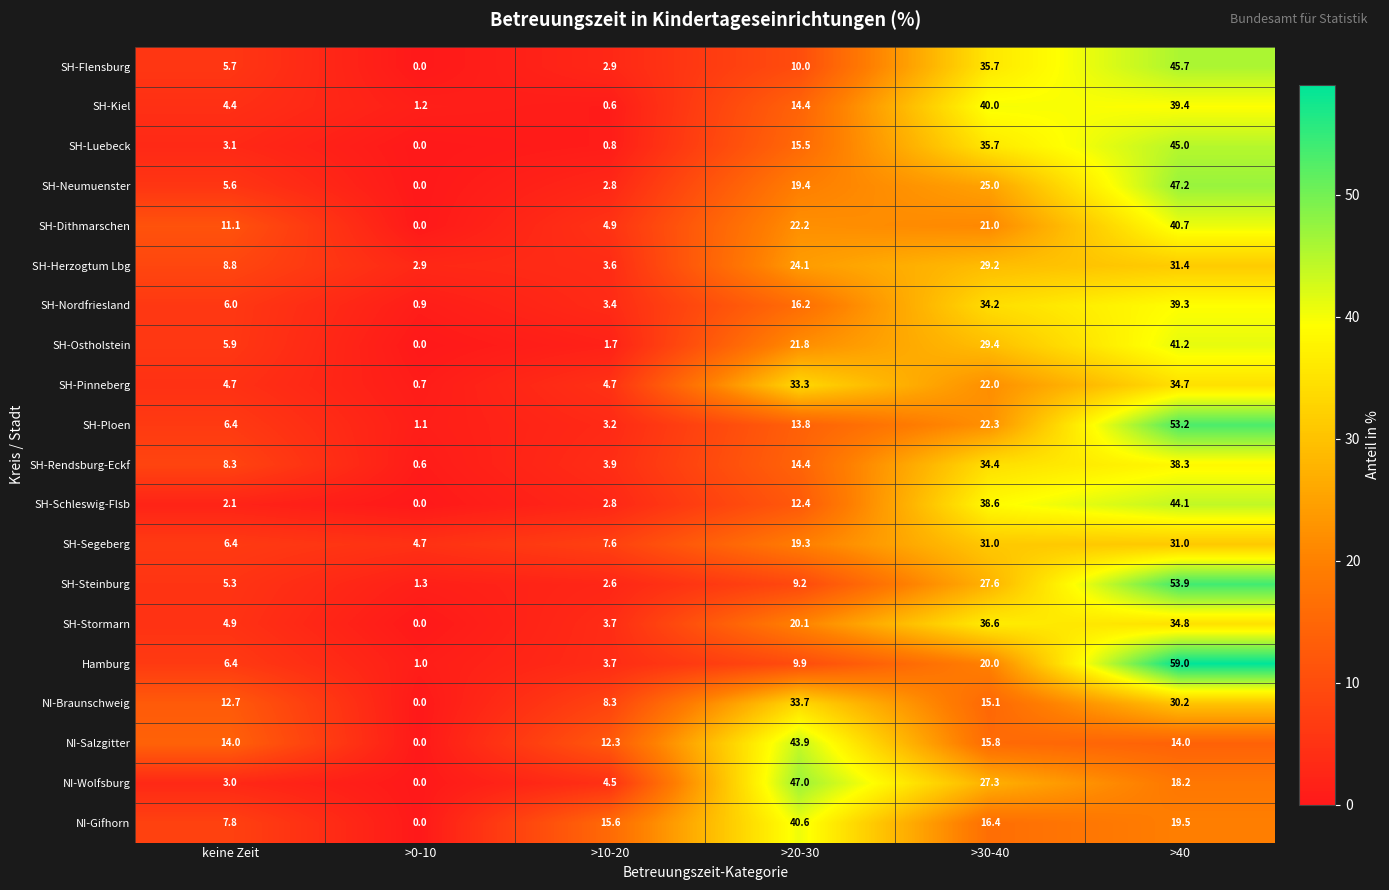

At which label is SH-Nordfriesland closest to 20?

>20-30